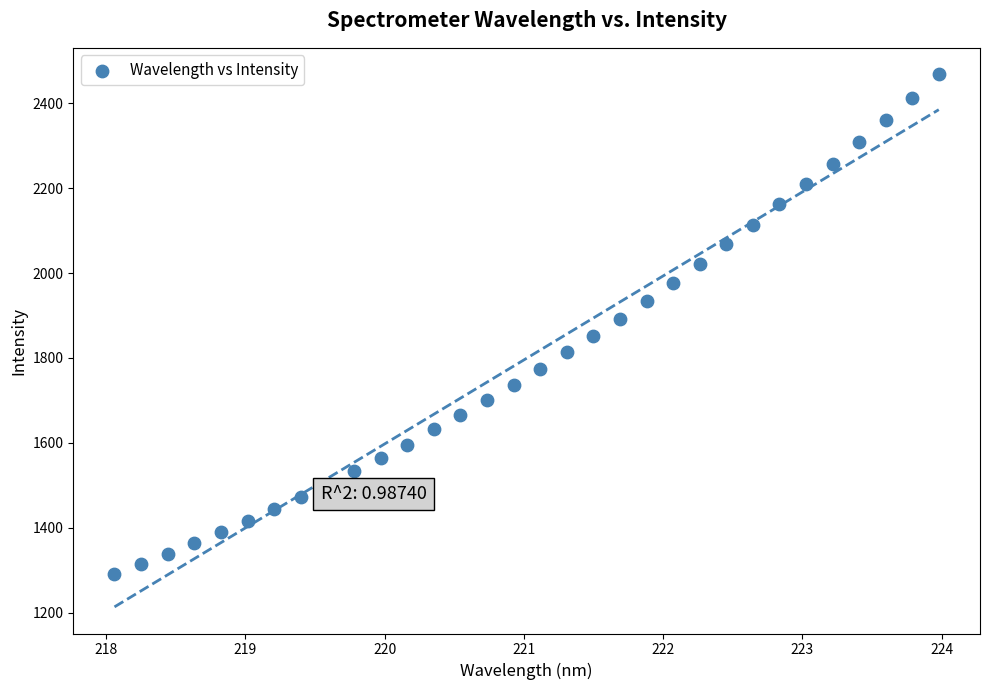

What is the range of X values (max minus min)?

5.9